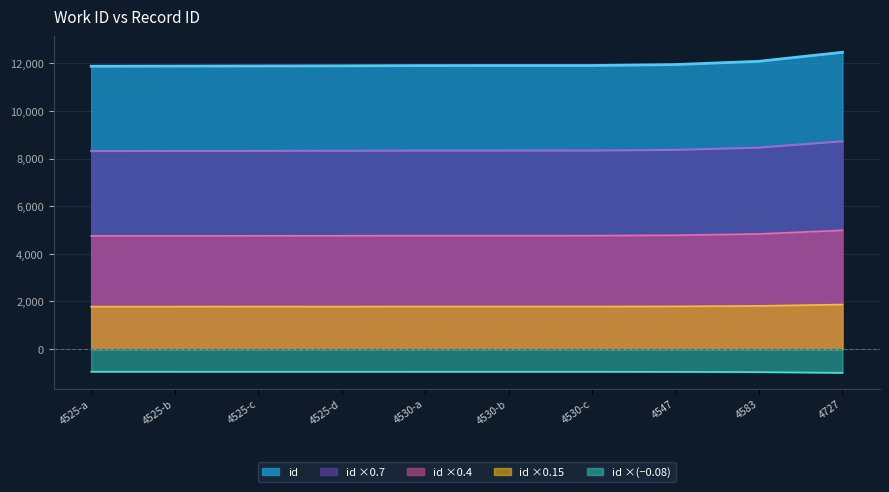

What is the difference between the values at 4547 and 4583?

20.6